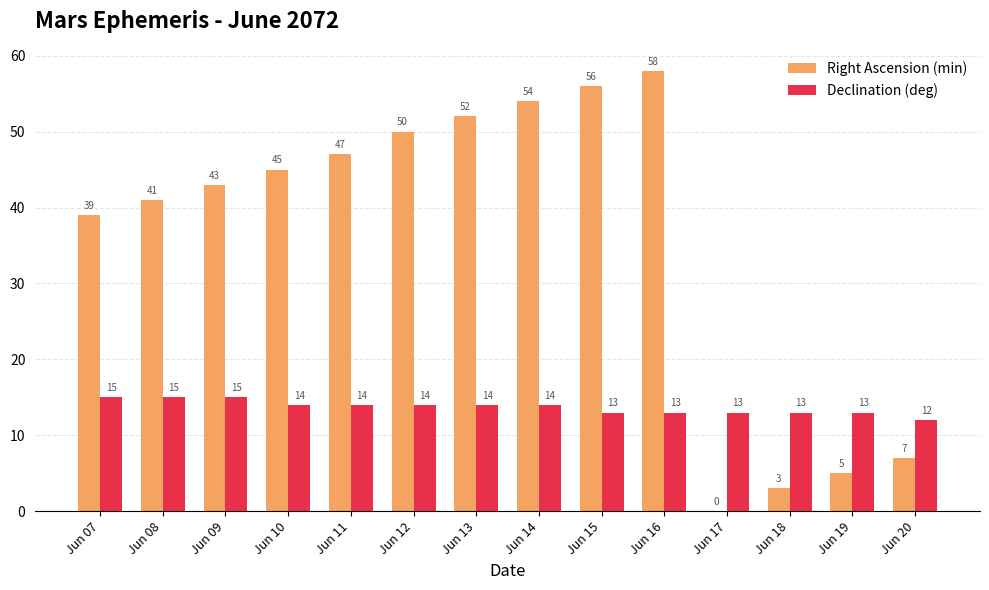

What is the total value across all series at Jun 08?

56